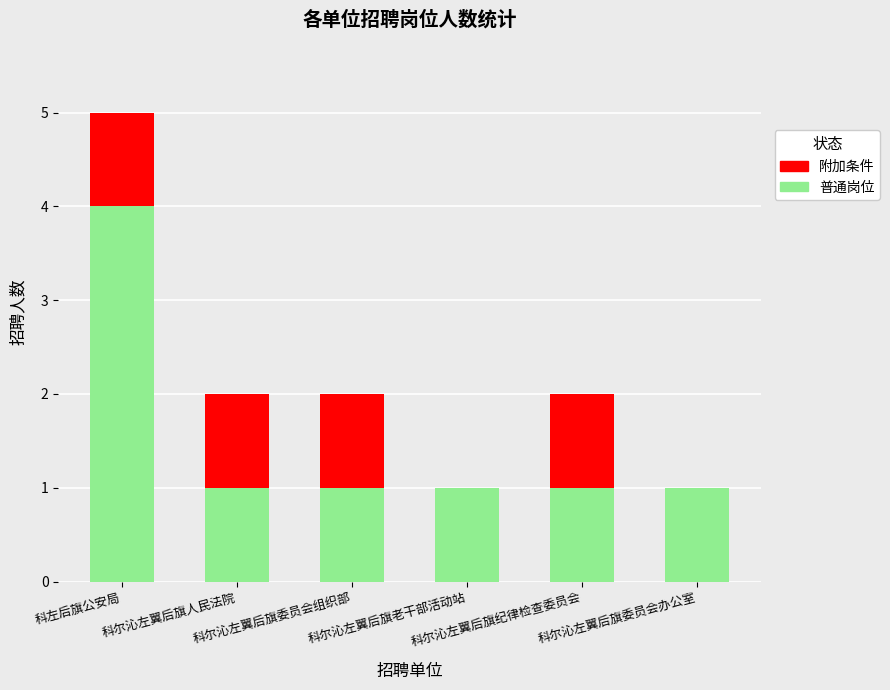

Is it true that Failed equals 1 at 科尔沁左翼后旗人民法院?

True